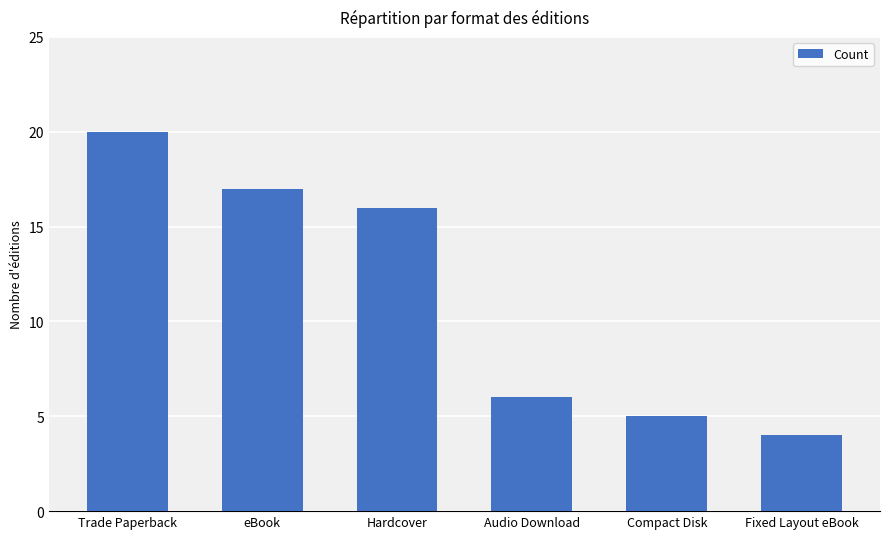

What is the value of the 2nd bar from the left?

17